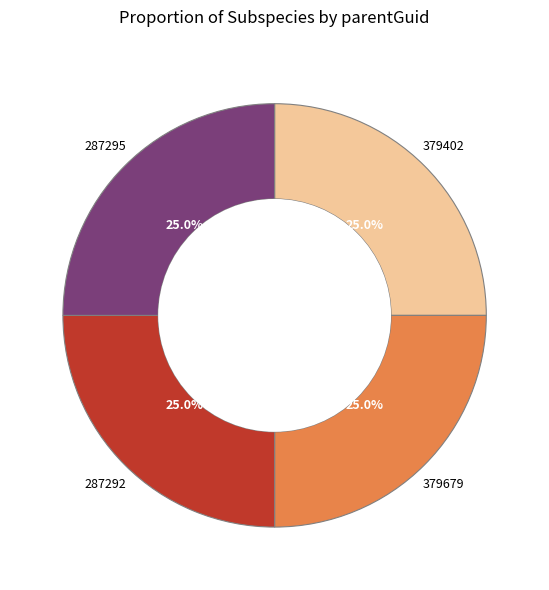

True or false: 379679 accounts for 25% of the total.

True